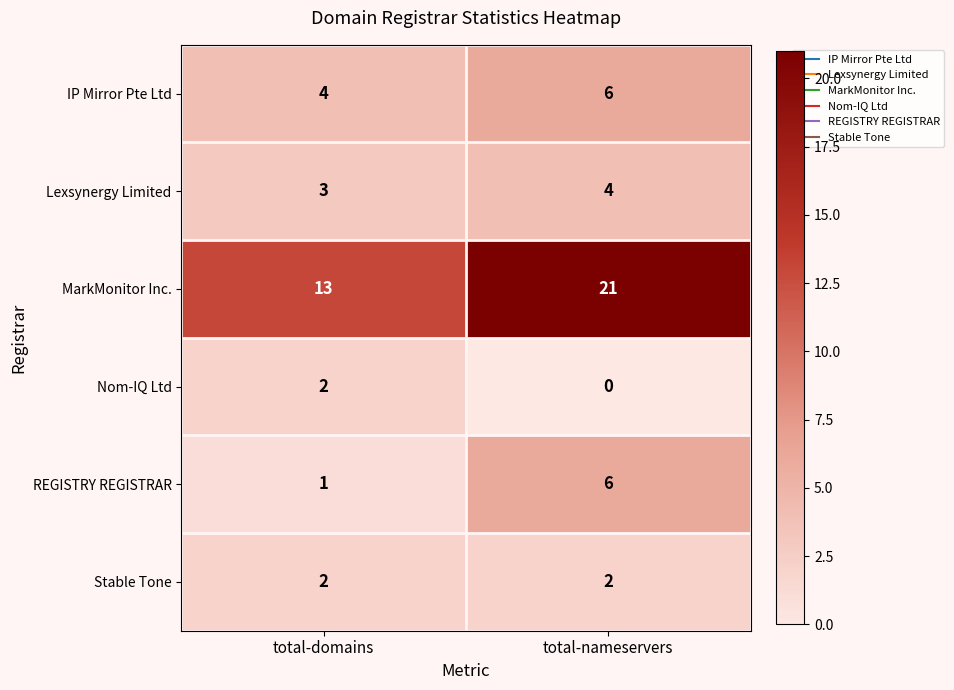

What is the maximum value shown in the chart?

21